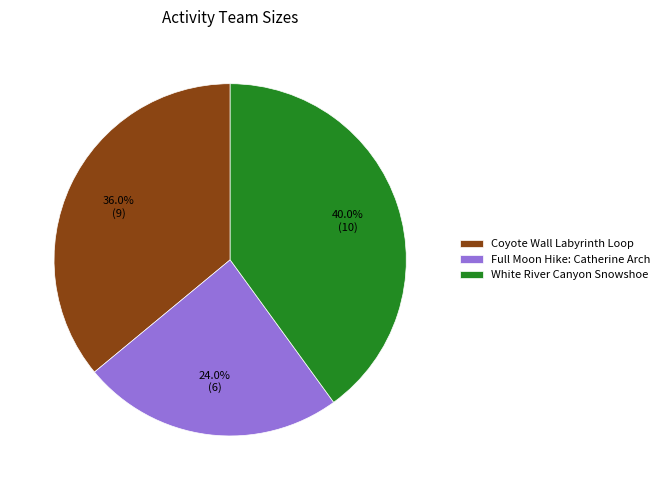

To the nearest percent, what is the difference between the largest and smallest slice percentages?

16%